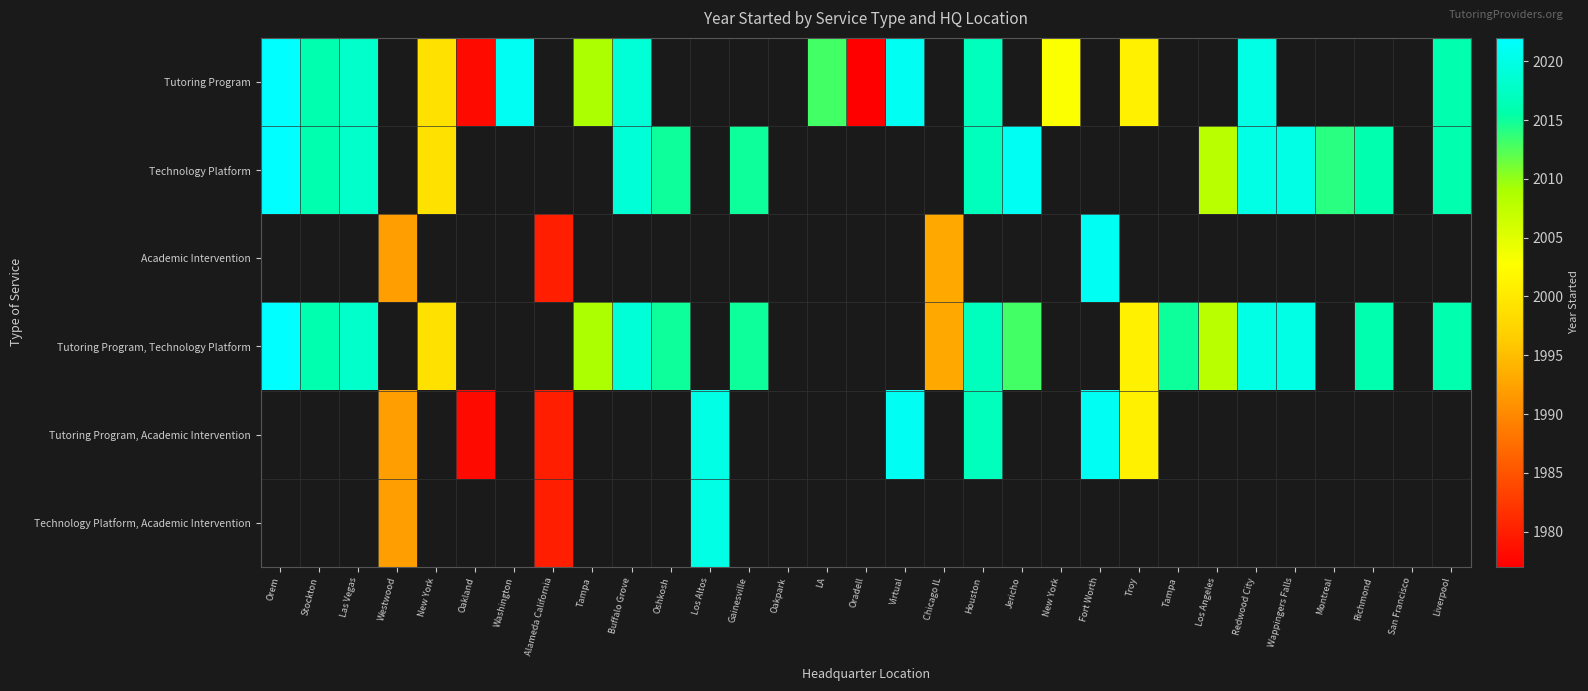

Which series changed the most between Richmond and Liverpool?

Technology Platform